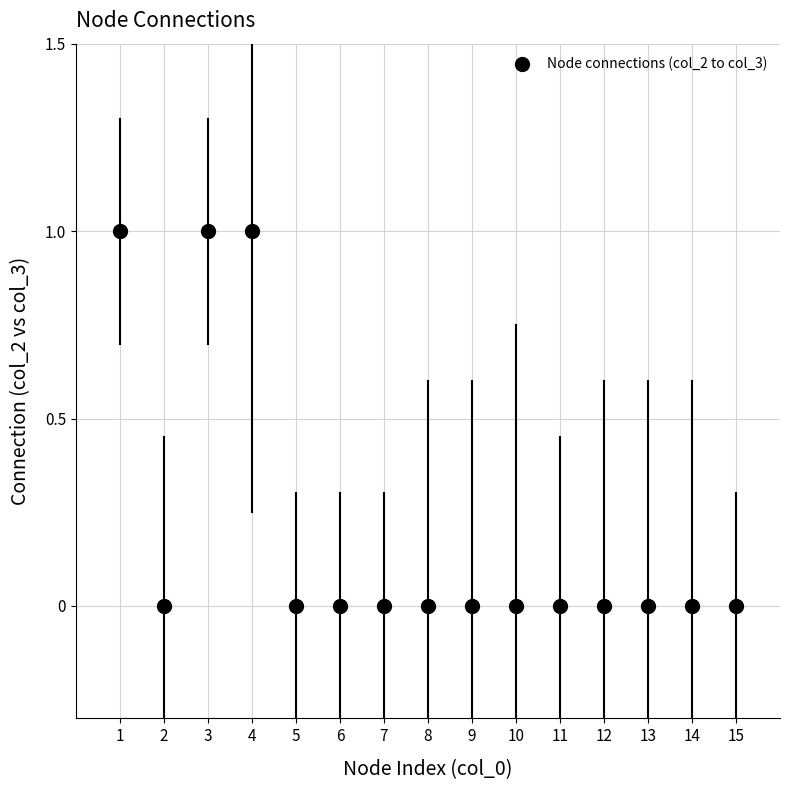

What is the range of X values (max minus min)?

14